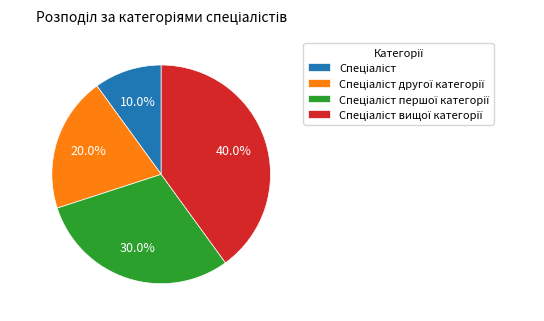

Does any single category account for the majority?

No